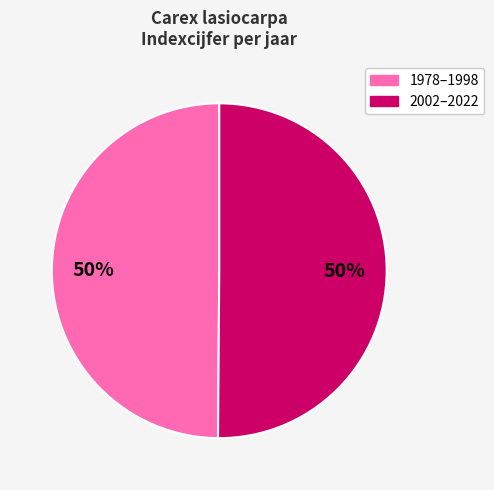

To the nearest percent, what is the average slice percentage?

50%